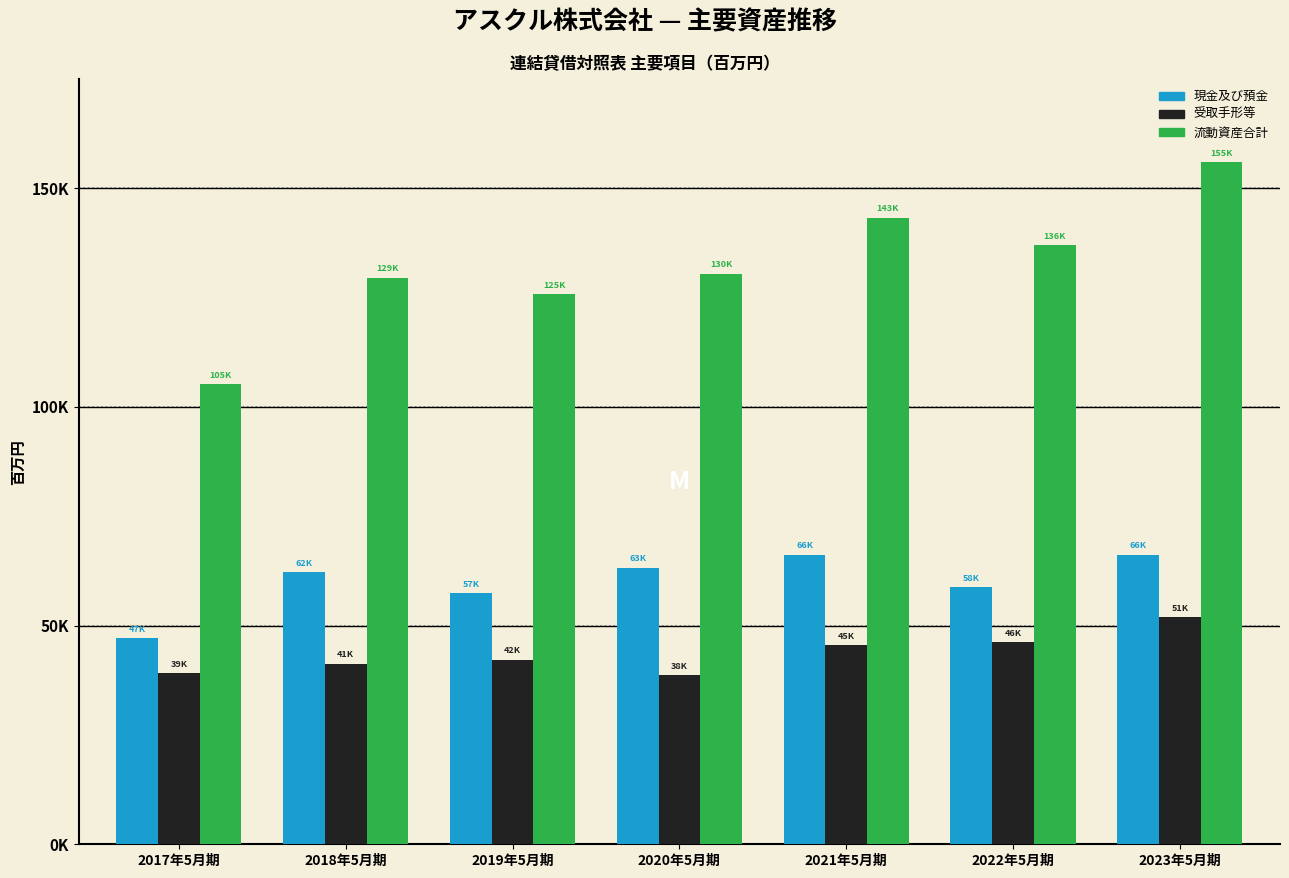

What are all the series names shown in the legend?

現金及び預金, 受取手形等, 流動資産合計